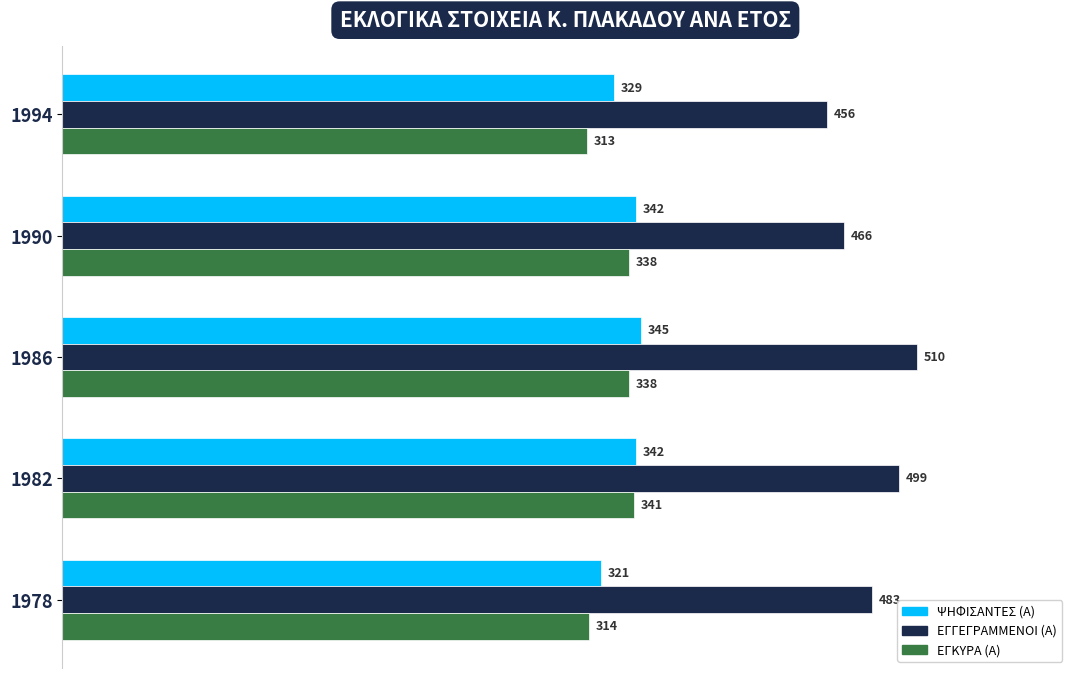

How many data points does each series have?

5